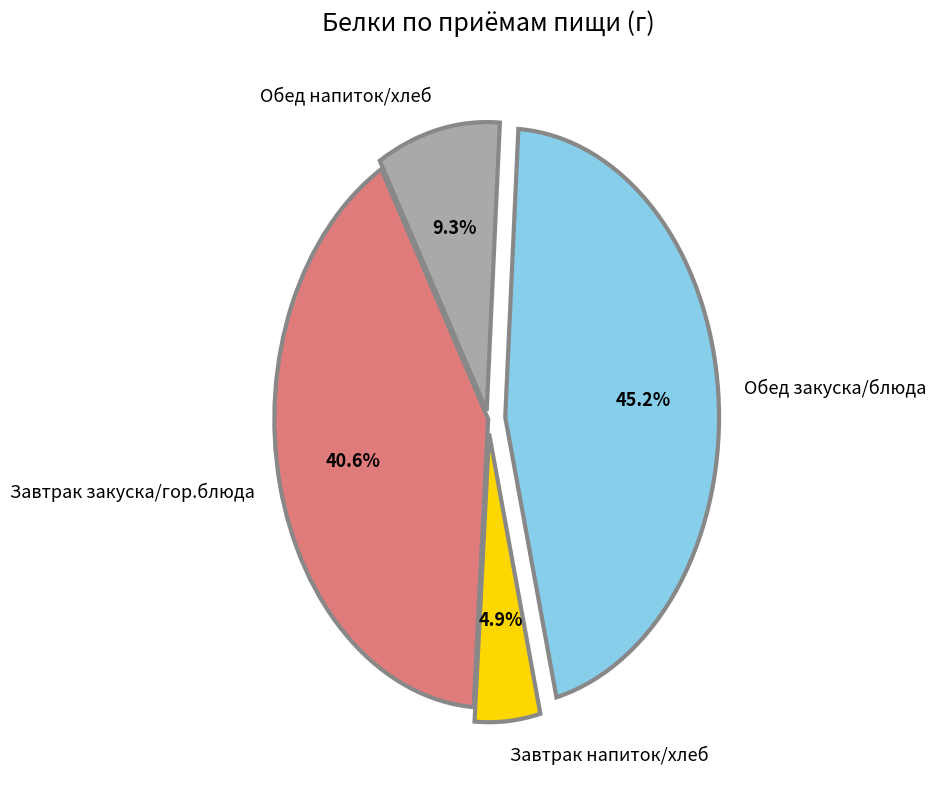

To the nearest percent, what is the difference between the largest and smallest slice percentages?

40%